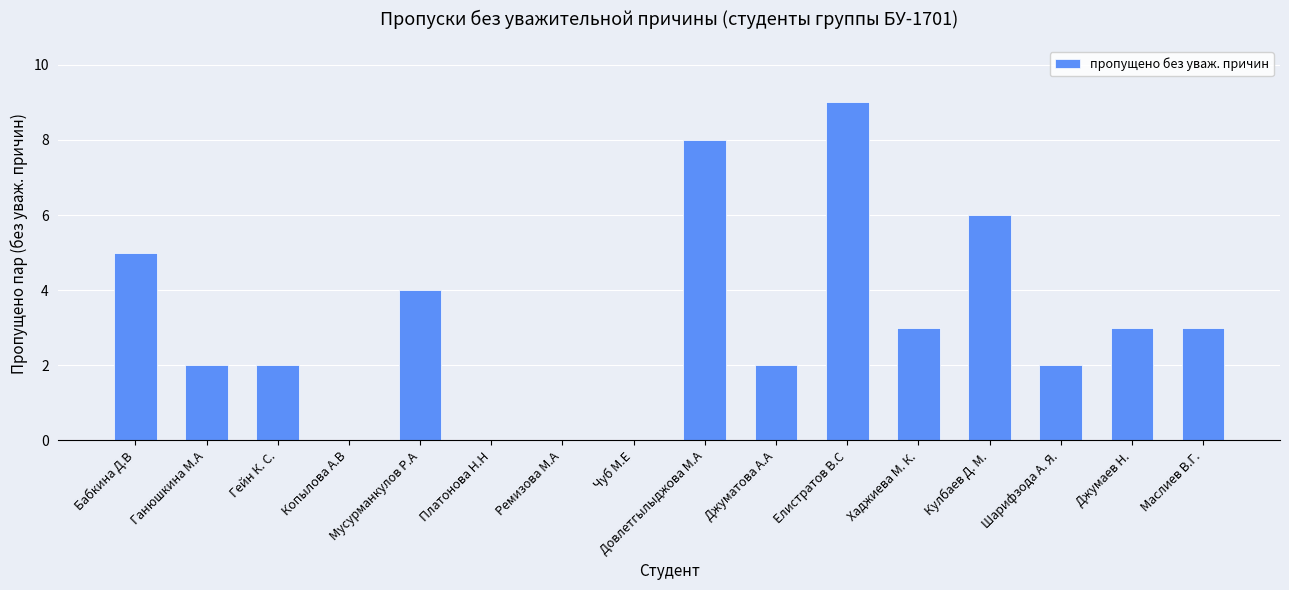

How many values are between 2 and 5?

9